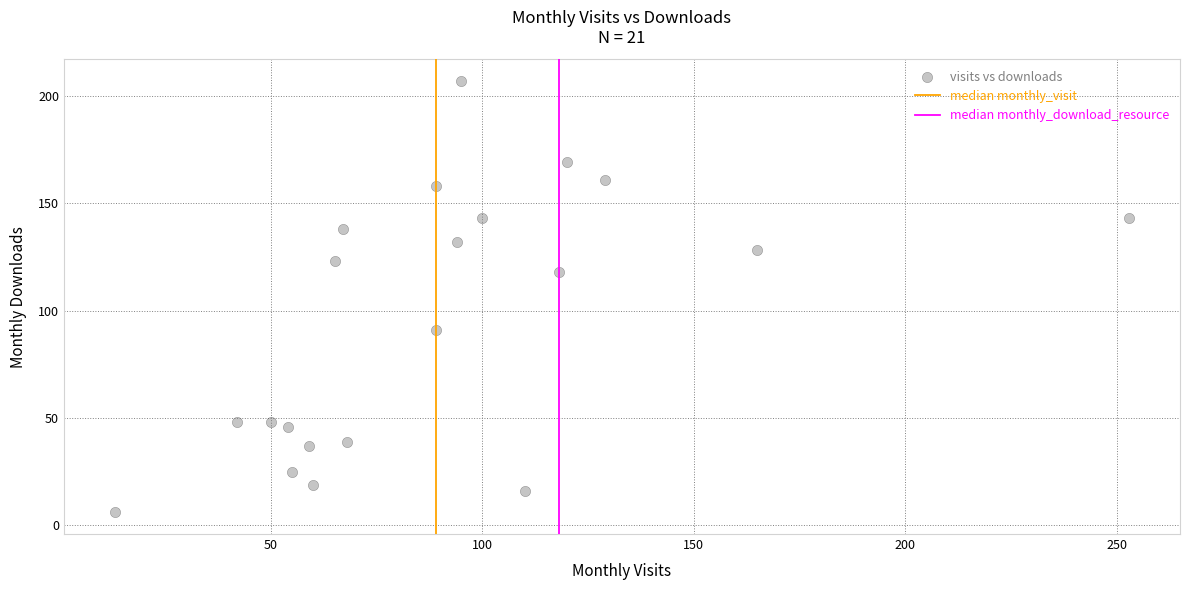

What is the range of X values (max minus min)?

240